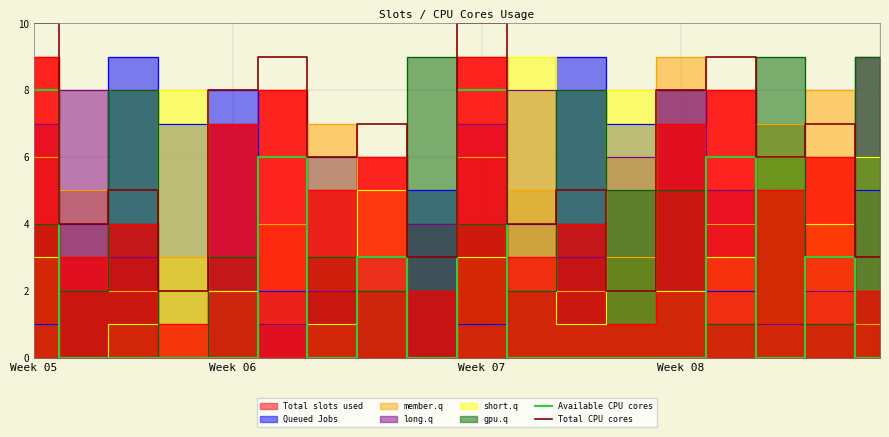

Between 8 and 12, which series saw the biggest shift?

Total CPU cores